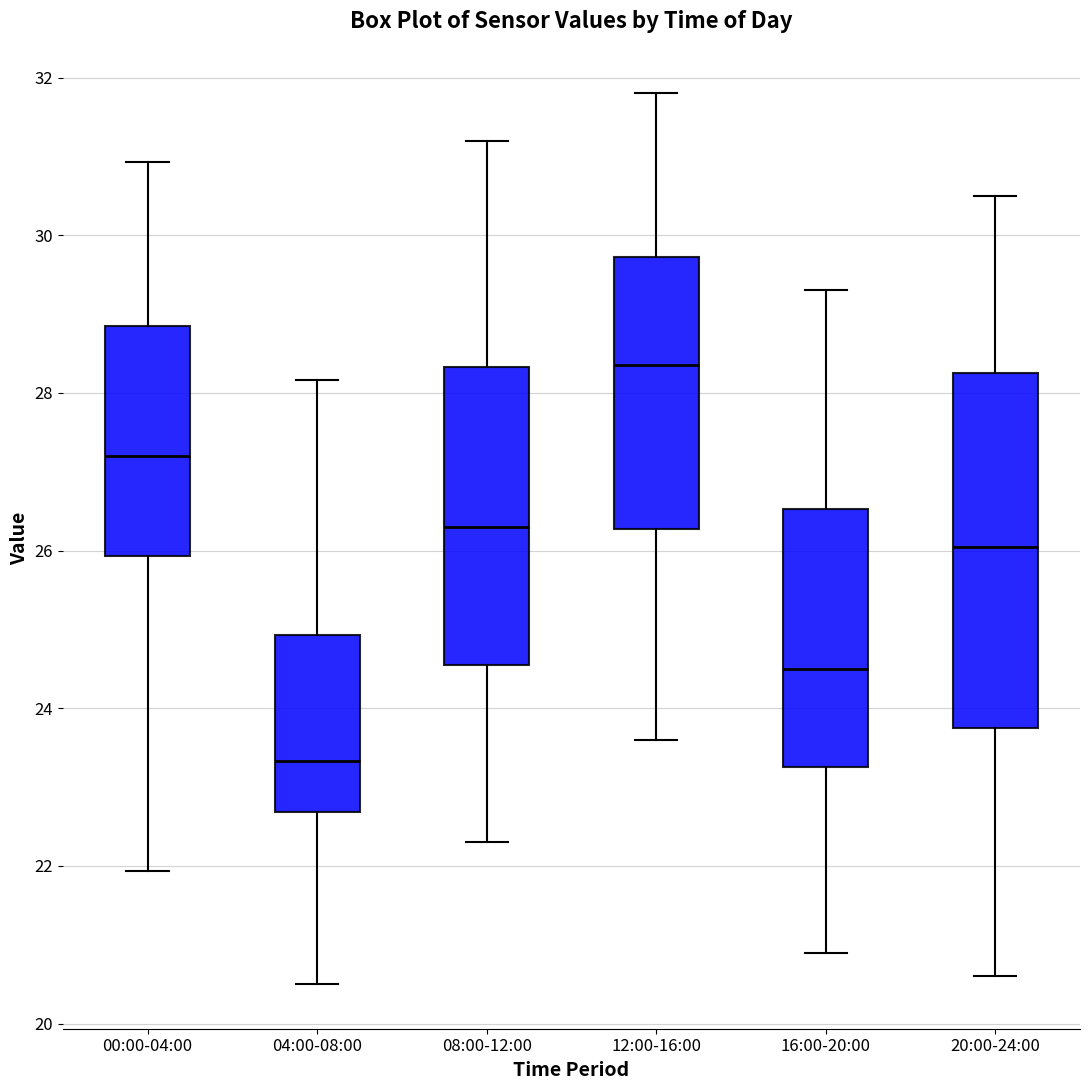

Comparing the boxes themselves (not the whiskers), which one is the tallest?

20:00-24:00